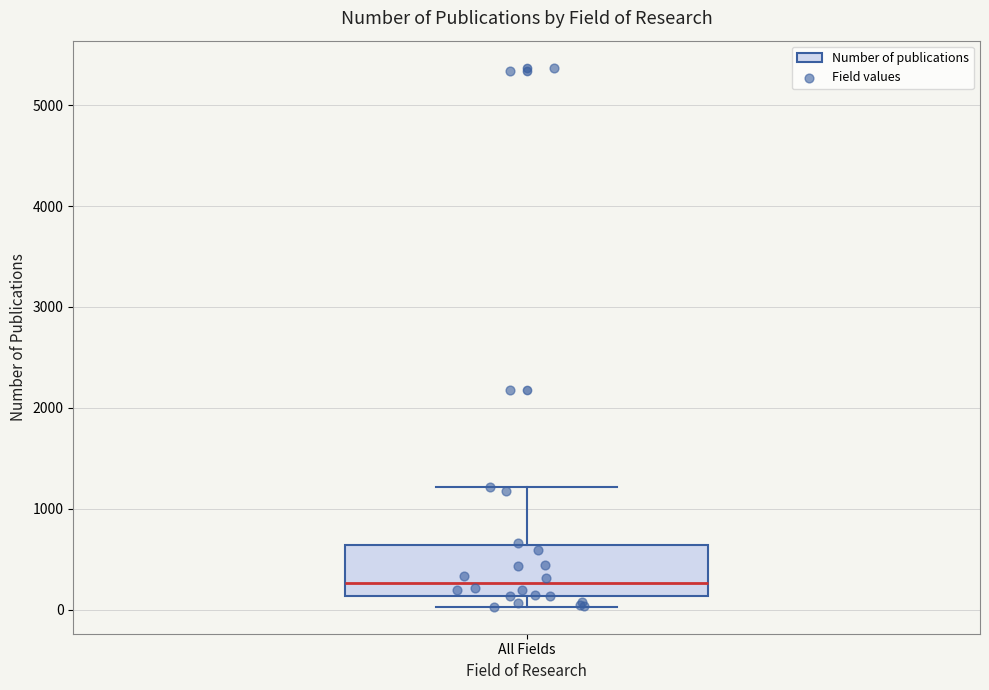

Transcribe this box plot: give where the median line is, the range the box spans, and where the two whiskers end, as read against the y-axis. The values are not printed on the chart, so give them approximately, as read against the axis.

median 300, box 100 to 600, whiskers 0 to 1200